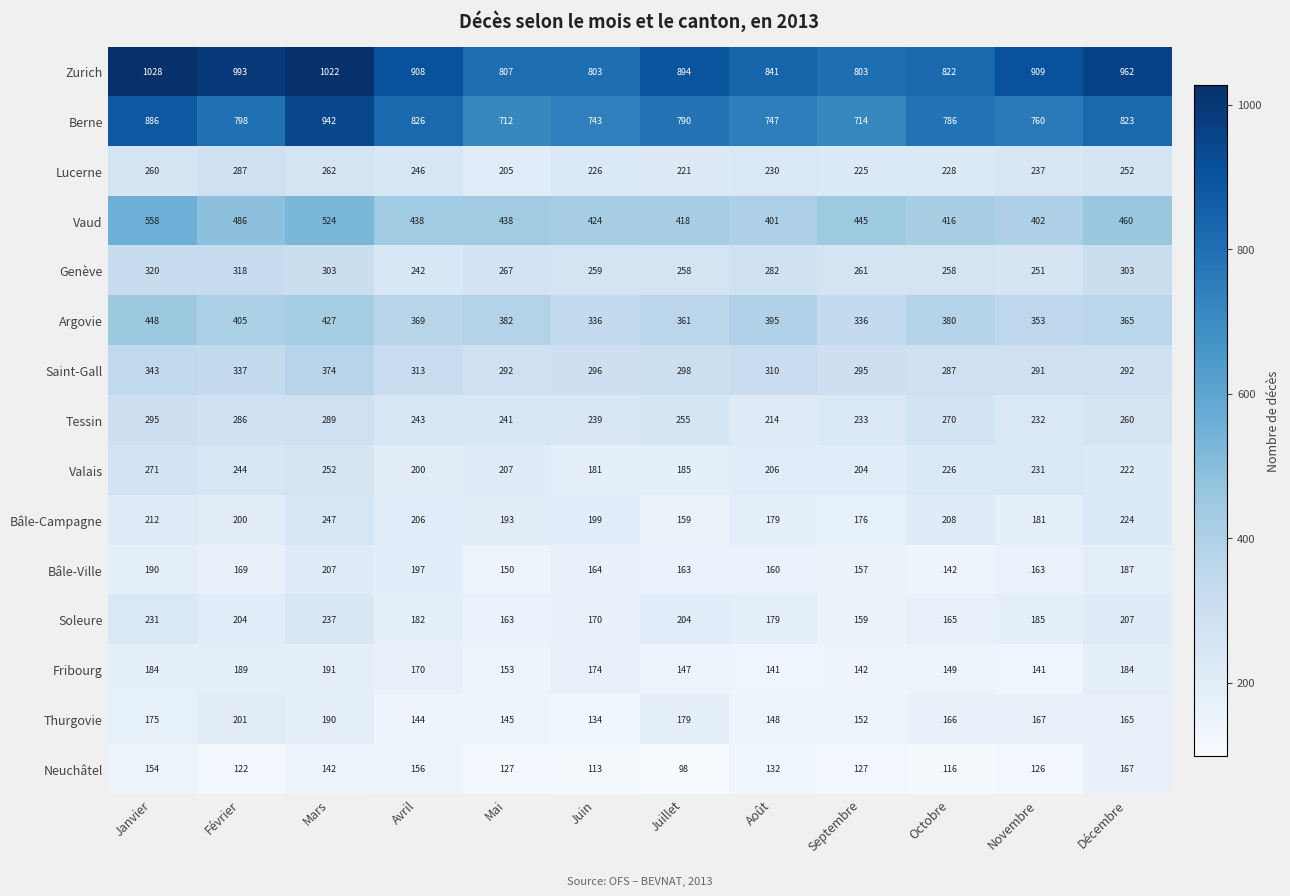

Which series has the largest total across all categories?

Zurich